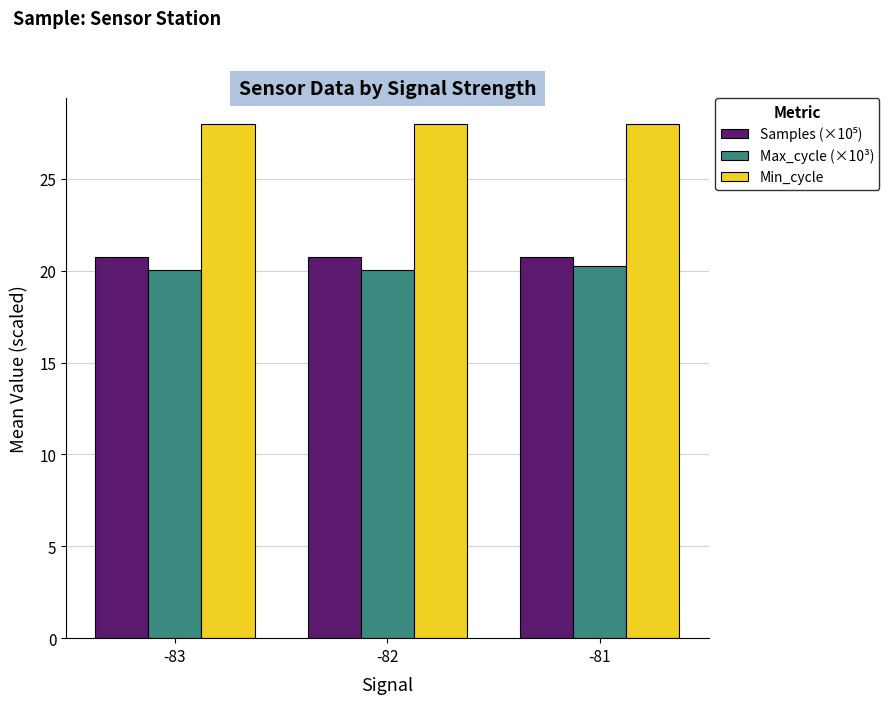

The Max_cycle (×10³) series shows 20.0 at -82. True or false?

True